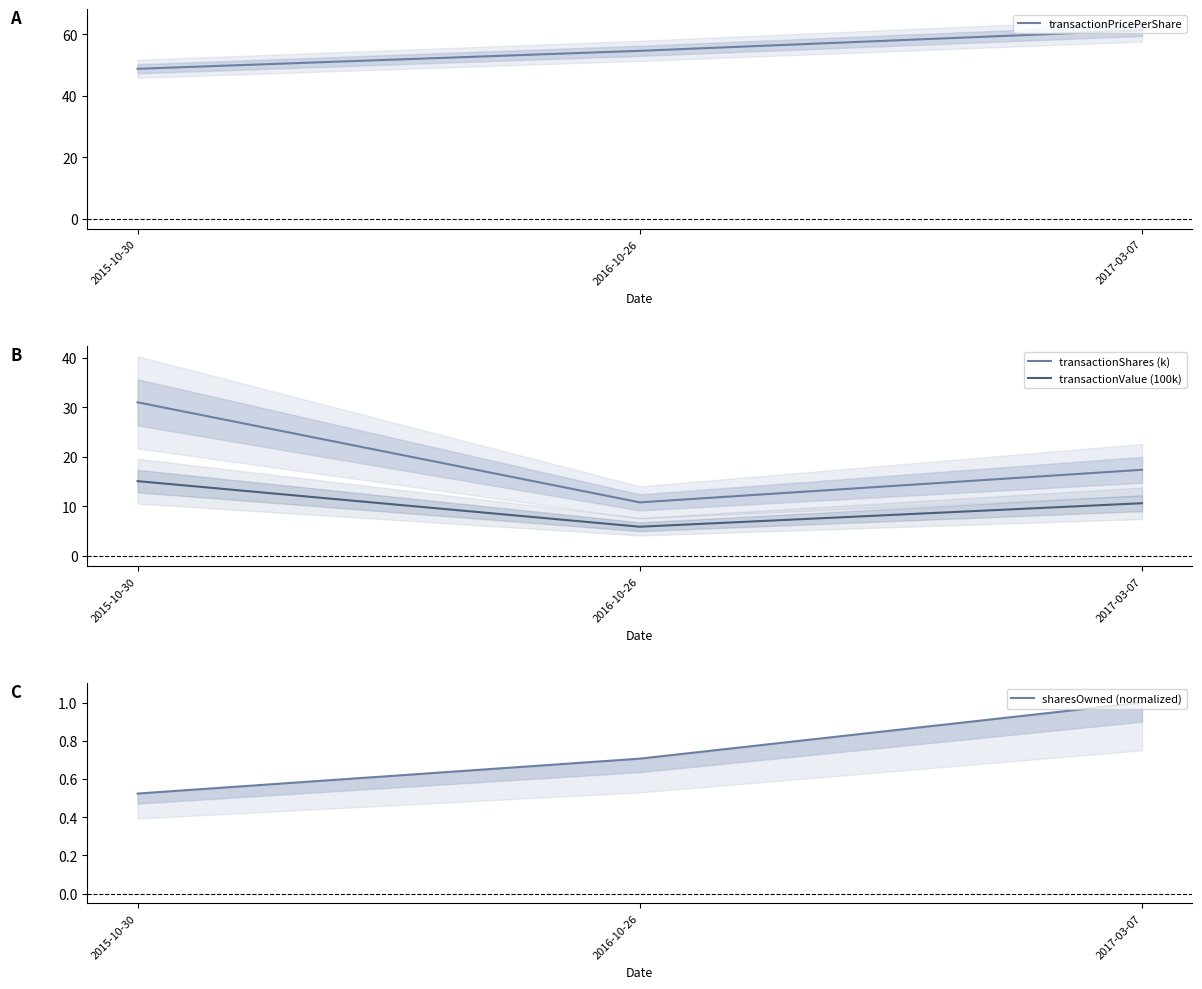

At which label is transactionValue (100k) closest to 10?

2017-03-07